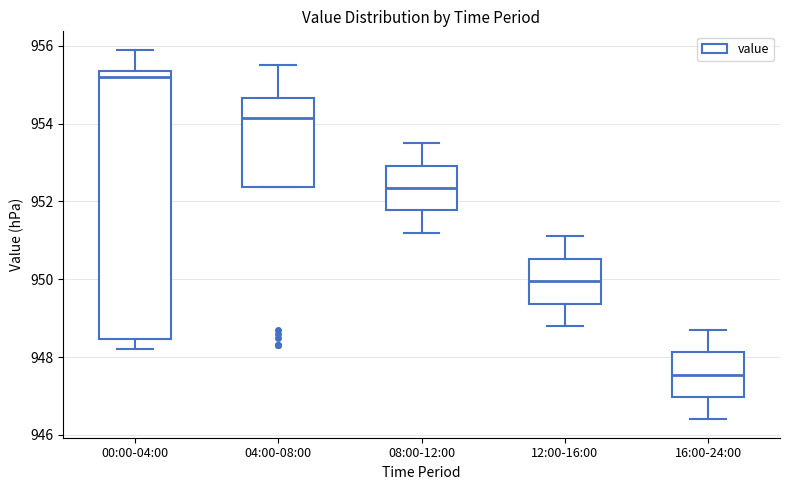

Which box's median line is the highest?

00:00-04:00